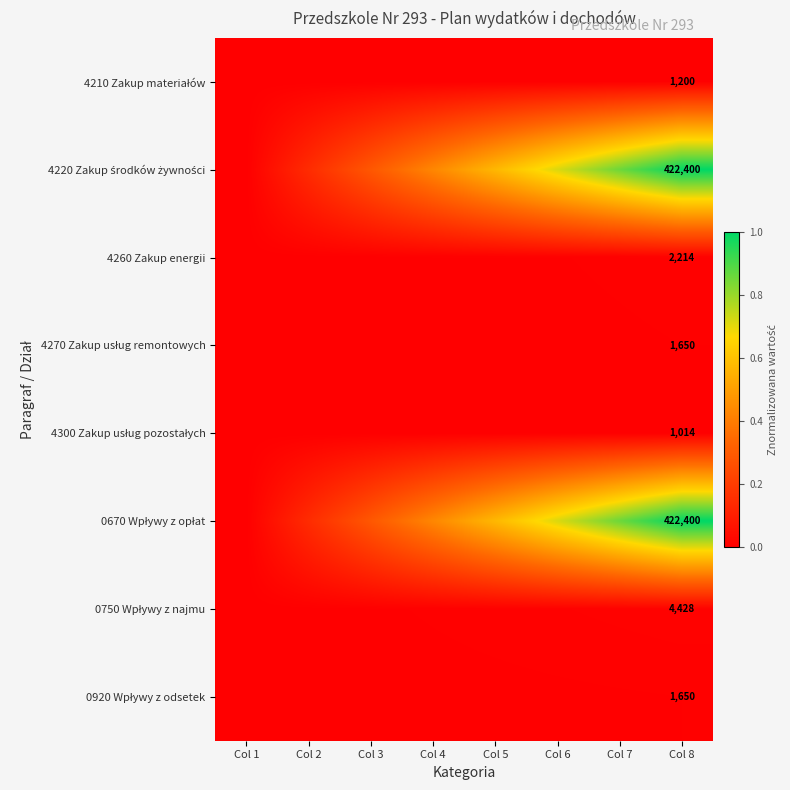

Between Col 1 and Col 6, which series saw the biggest shift?

4220 Zakup środków żywności